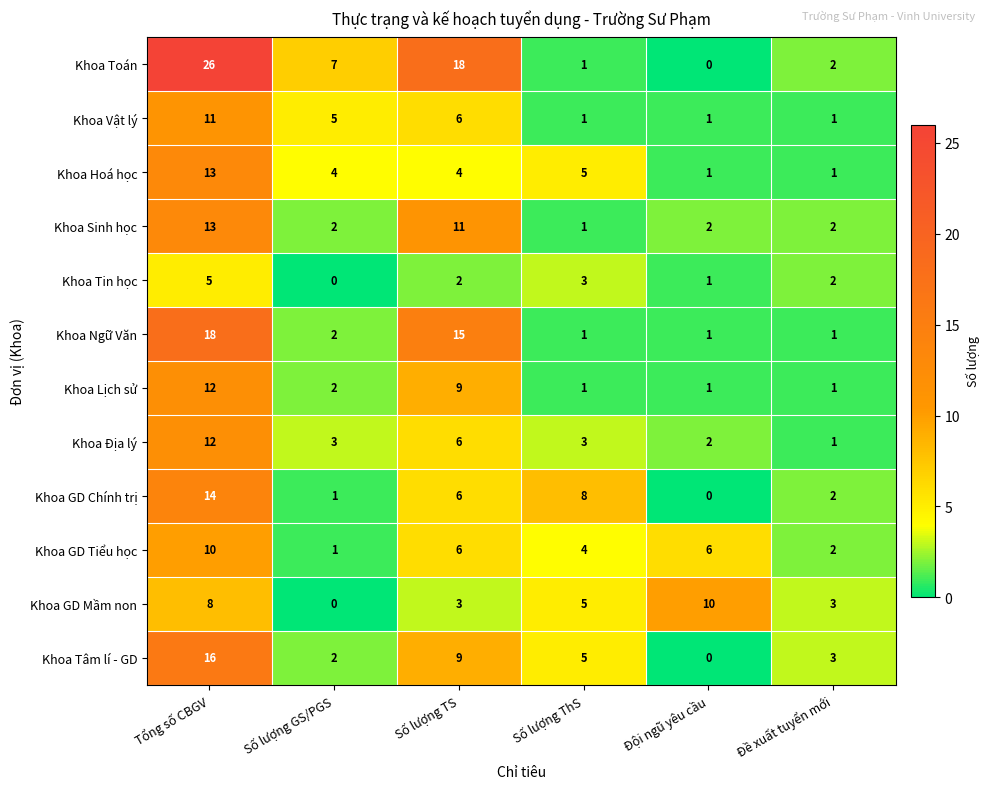

What is the highest value of the Khoa Hoá học series?

13